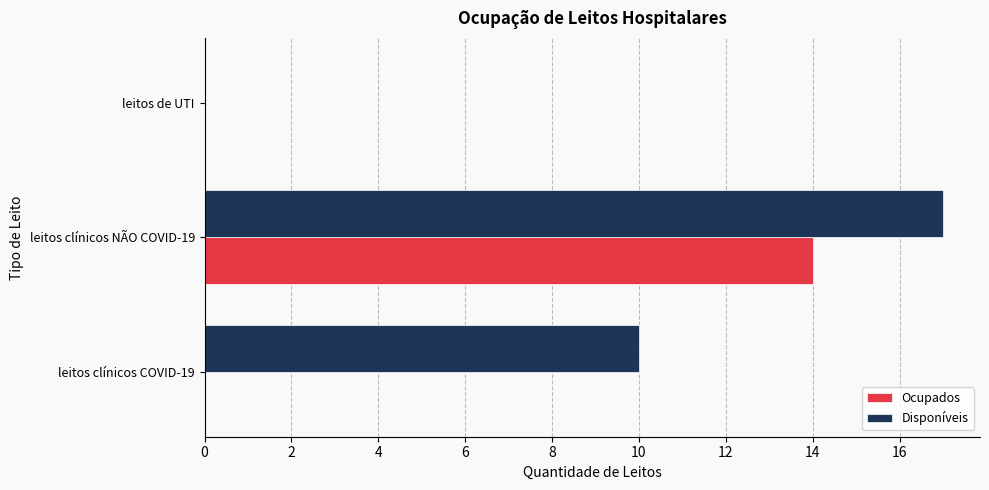

Which series has the largest total across all categories?

Disponíveis